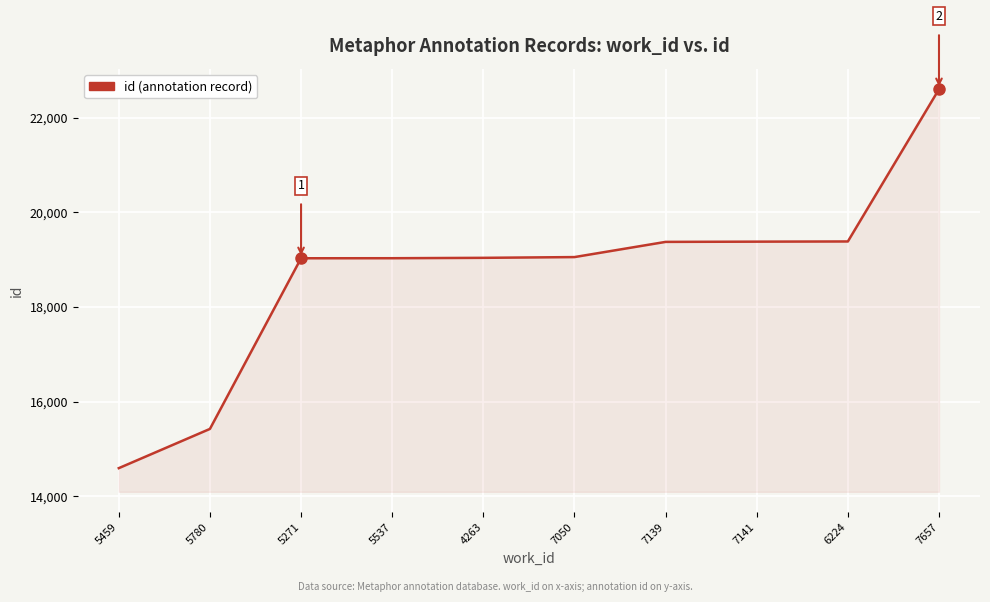

What is the approximate value at 4263, to the nearest 10?

19040